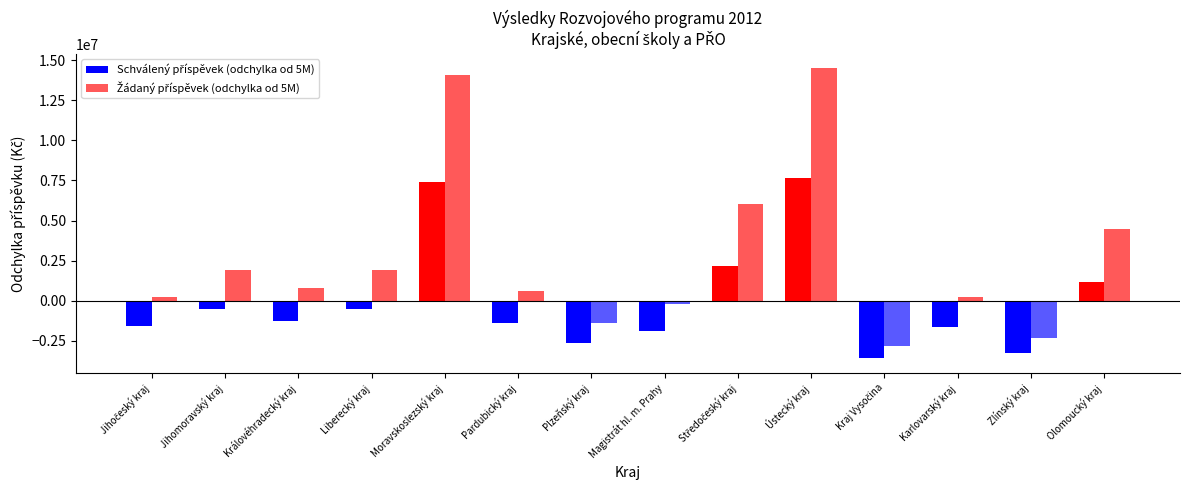

How many categories are shown in the chart?

14